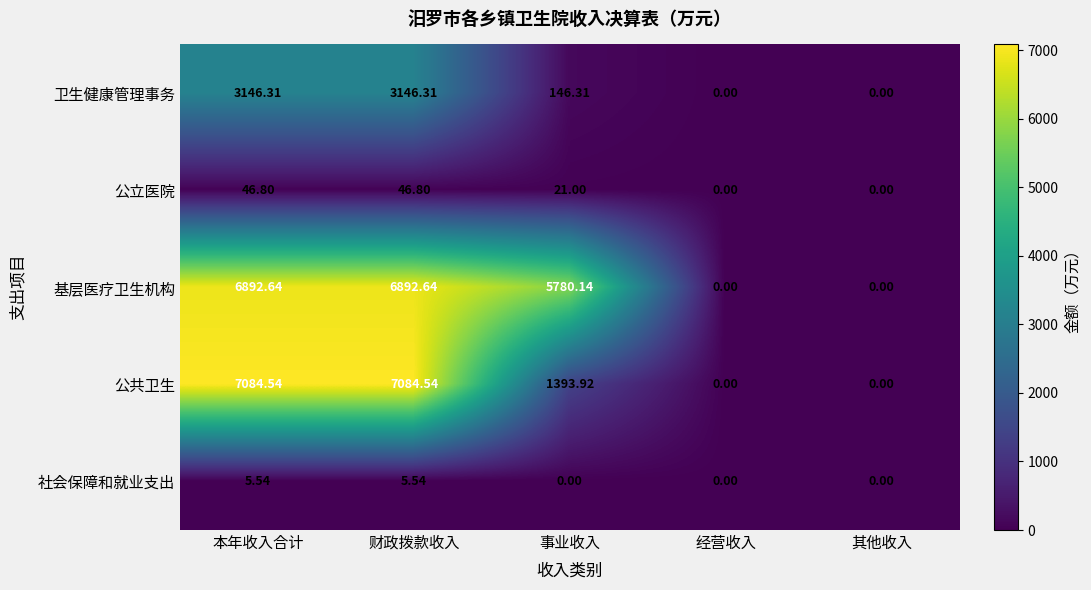

What is the maximum value shown in the chart?

7084.5